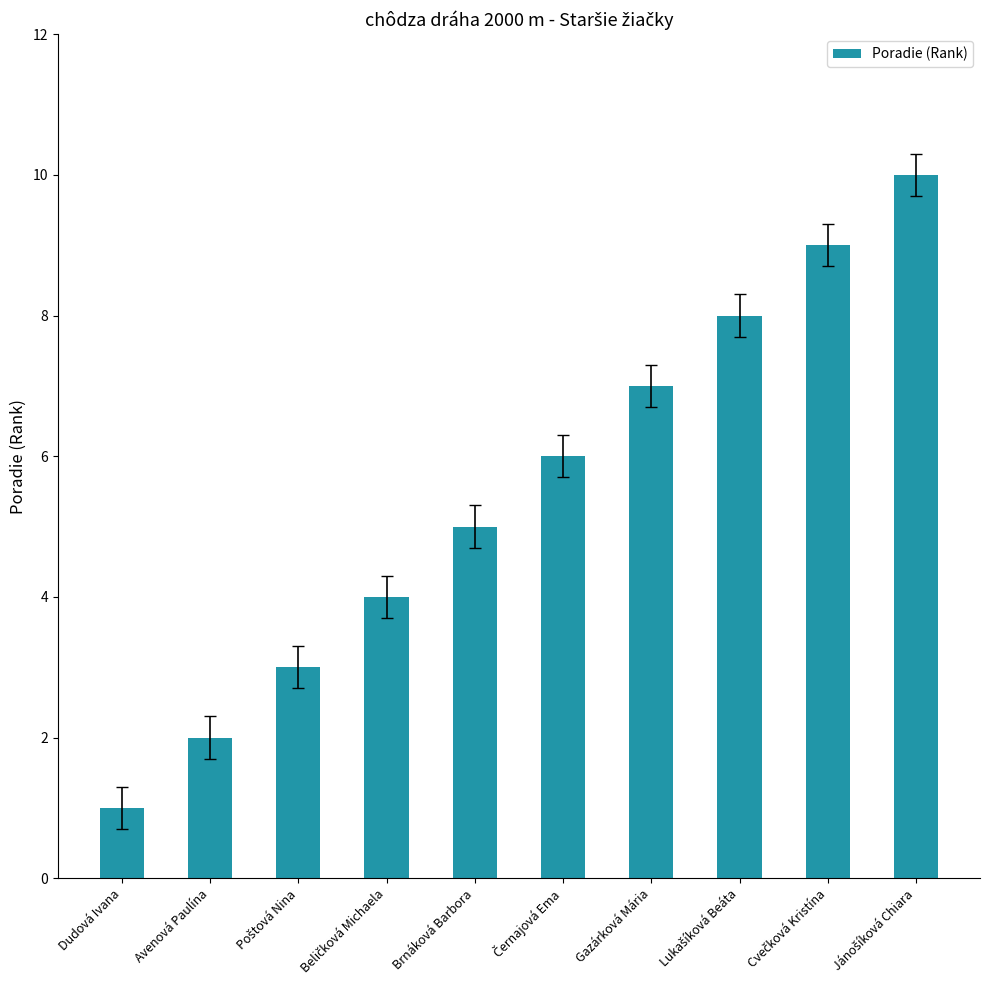

What position from the left is Brnáková Barbora?

5